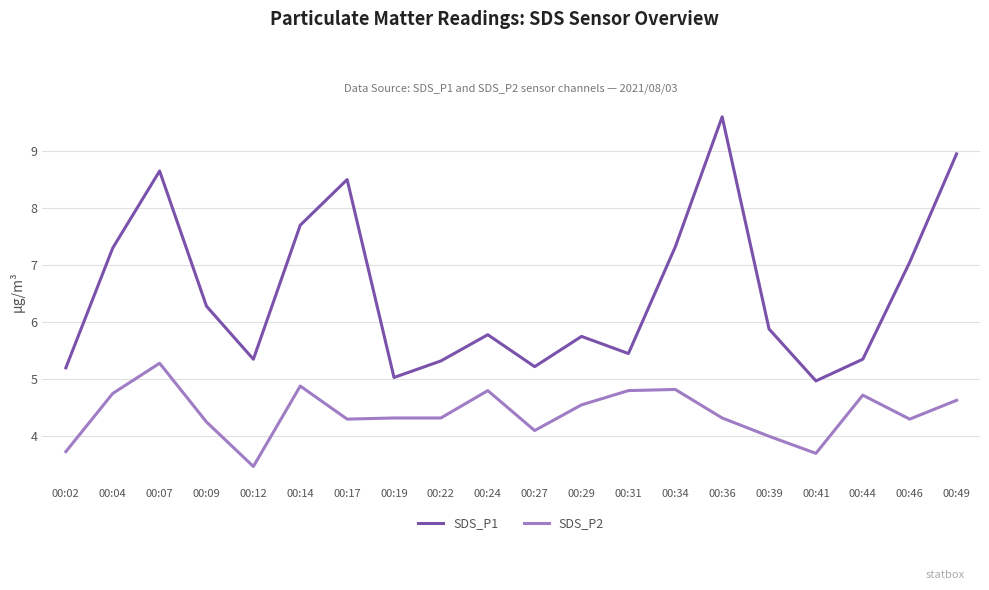

Which label corresponds to the largest value in the chart?

00:36